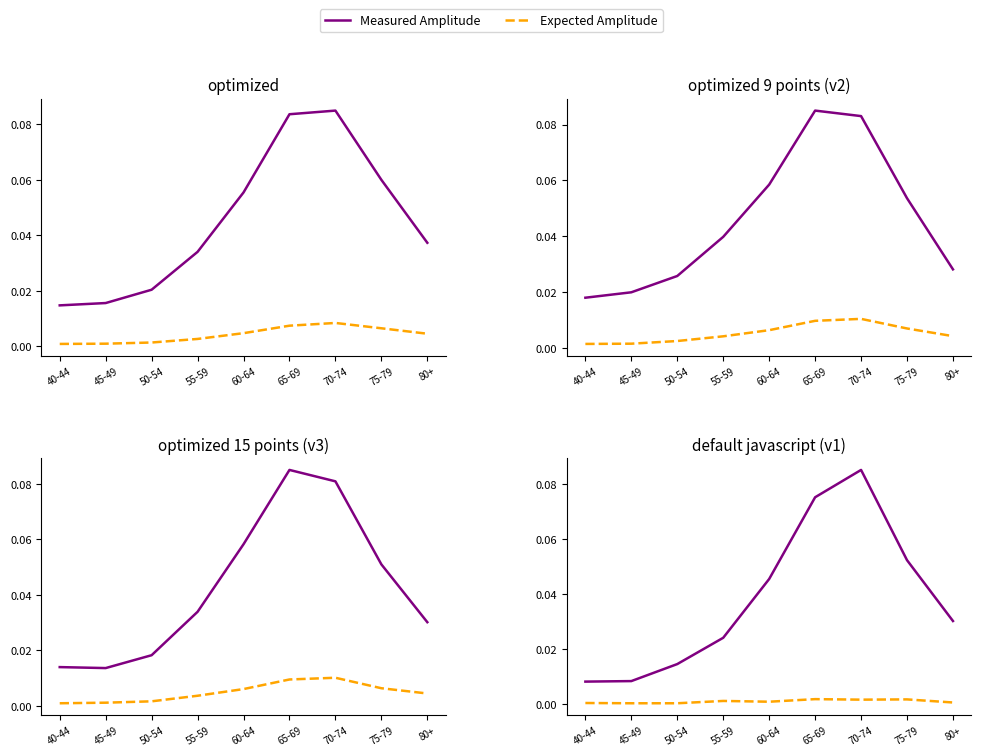

How many lines are shown in the chart?

2